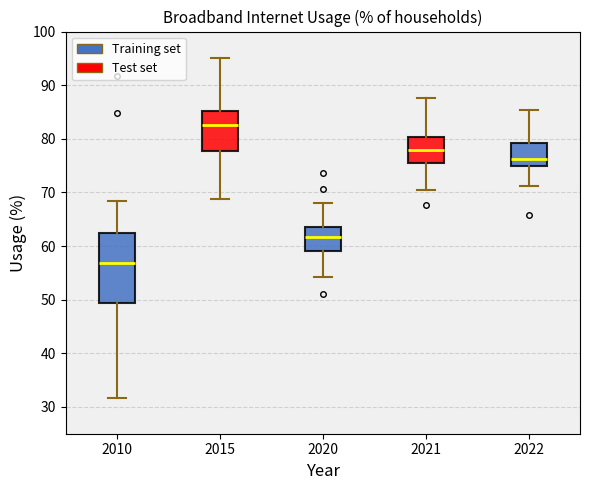

Comparing the boxes themselves (not the whiskers), which one is the tallest?

2010